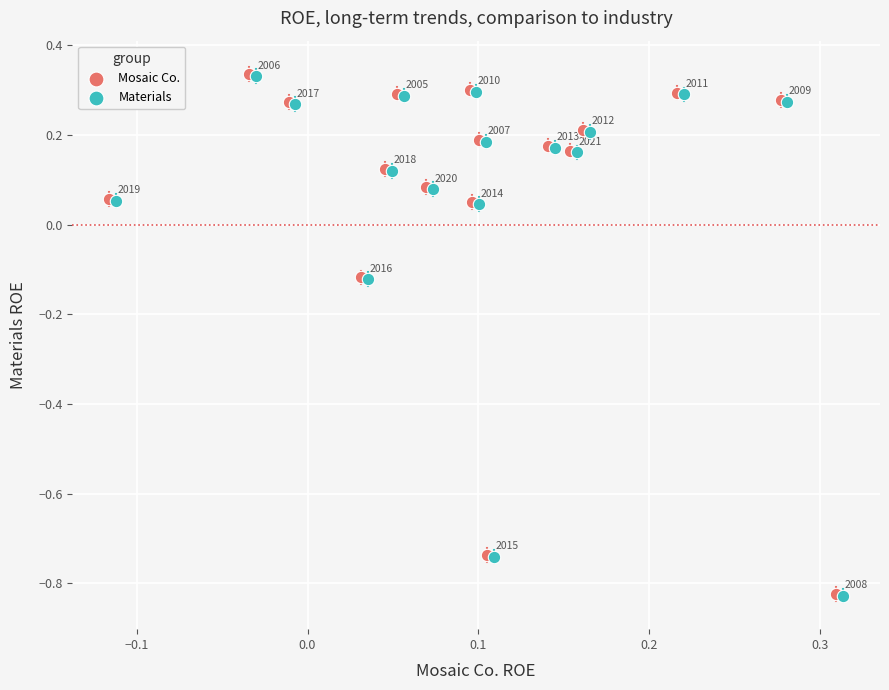

Which series reaches the maximum Y coordinate?

Mosaic Co.